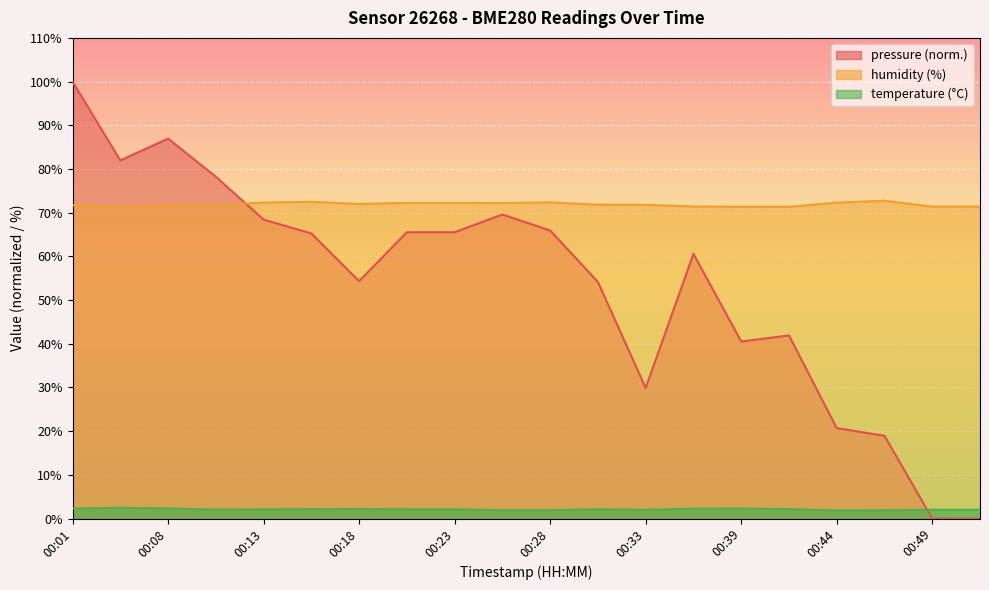

What are all the series names shown in the legend?

pressure, humidity, temperature